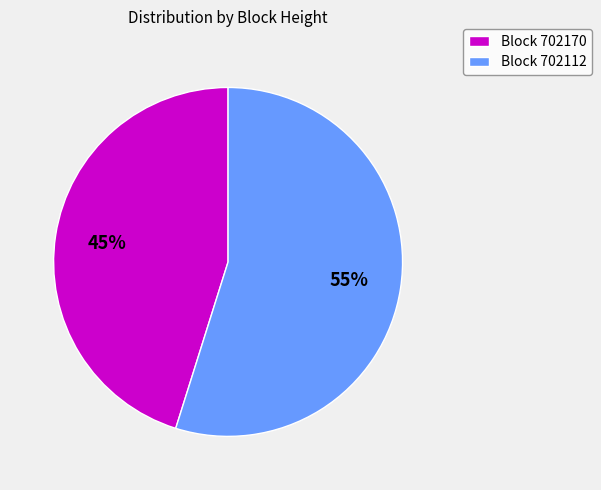

To the nearest percent, what is the difference between the largest and smallest slice percentages?

10%